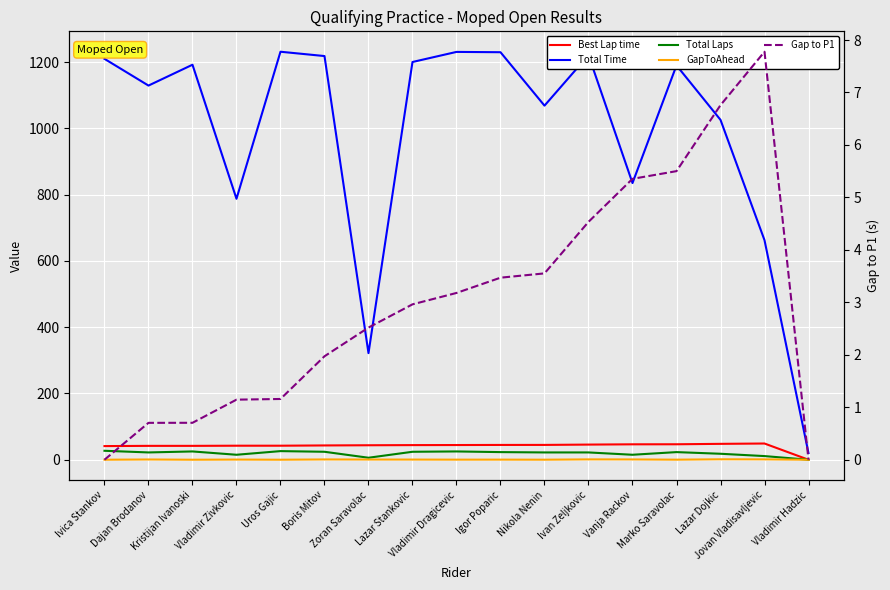

What is the value of the Total Laps point at the 9th from the left?

25.0